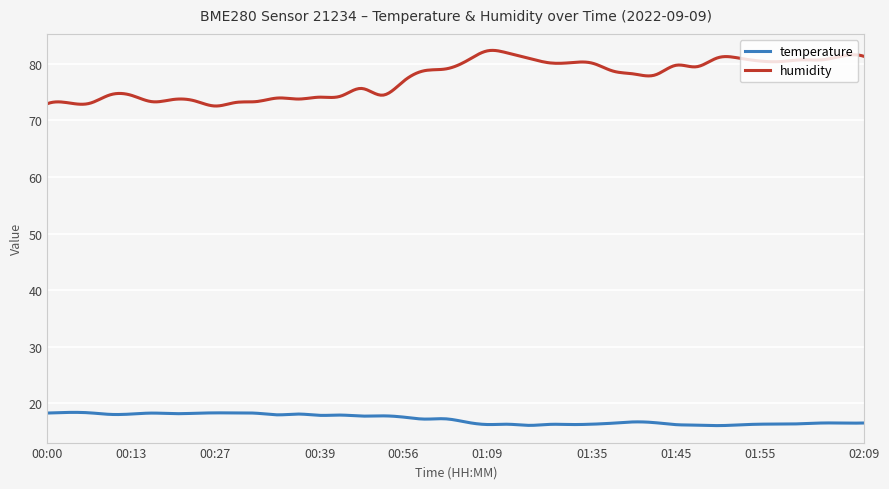

What is the maximum value for temperature?

18.4